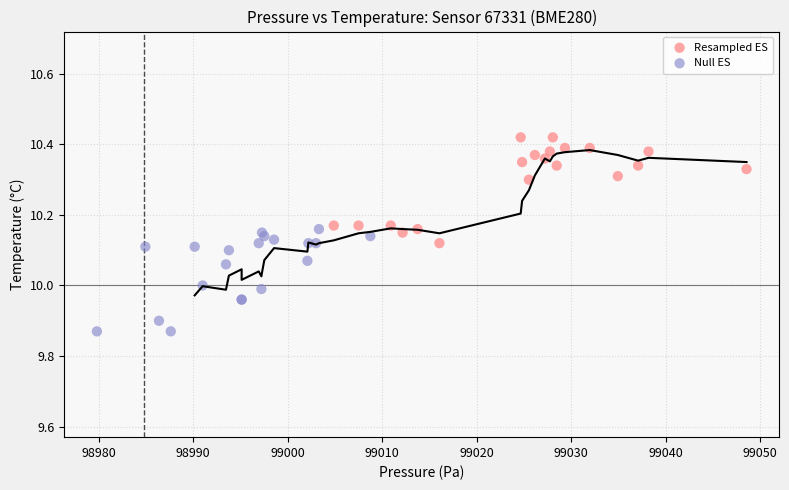

What are all the series names shown in the legend?

Resampled ES, Null ES